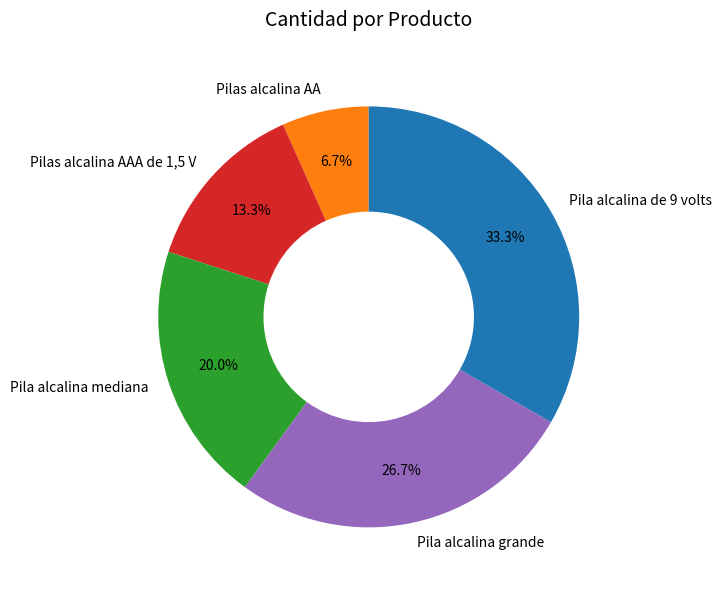

To the nearest percent, what percentage of the pie is Pilas alcalina AAA de 1,5 V?

13%